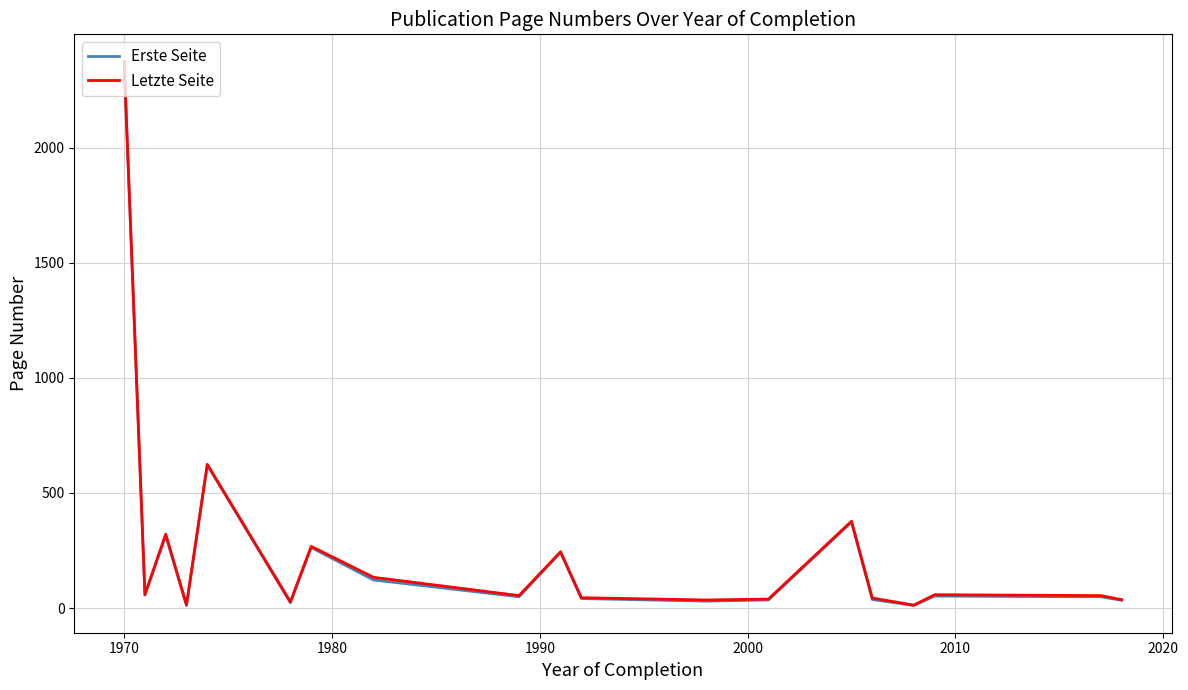

What is the maximum value shown in the chart?

2374.0